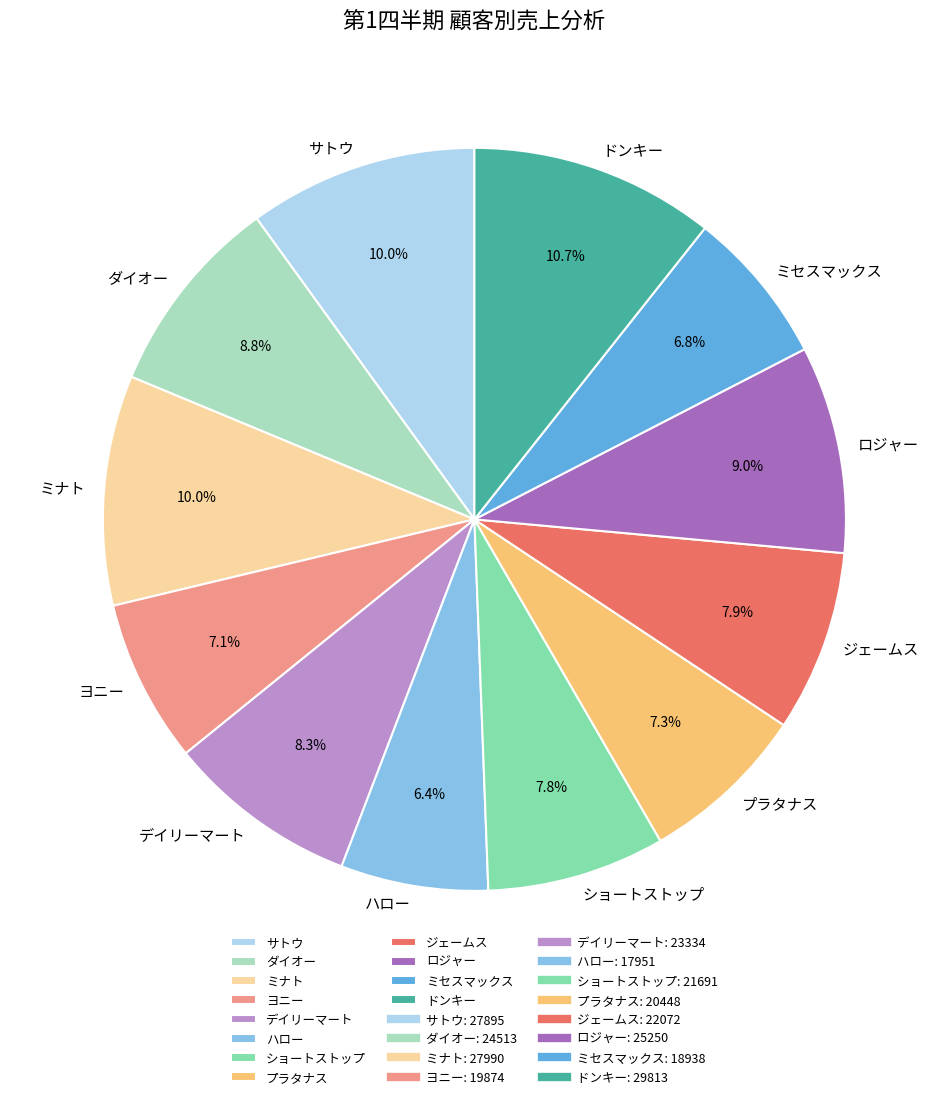

To the nearest percent, what is the difference between the largest and smallest slice percentages?

4%